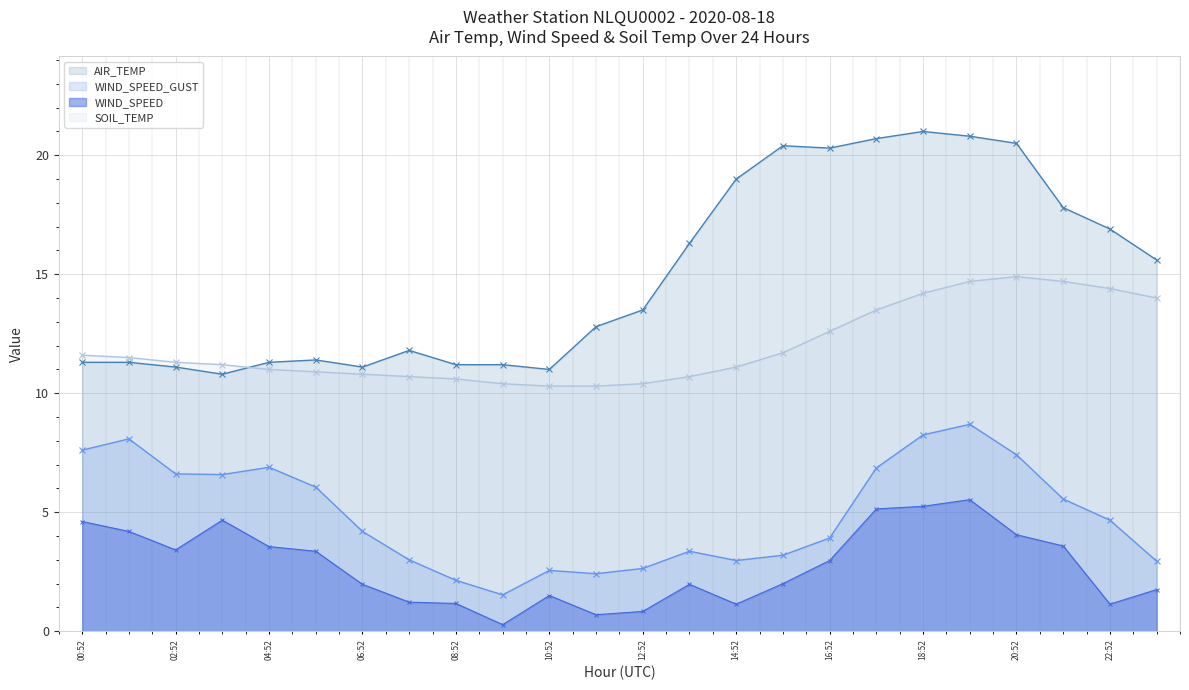

The SOIL_TEMP series shows 7.3 at 03:52. True or false?

False